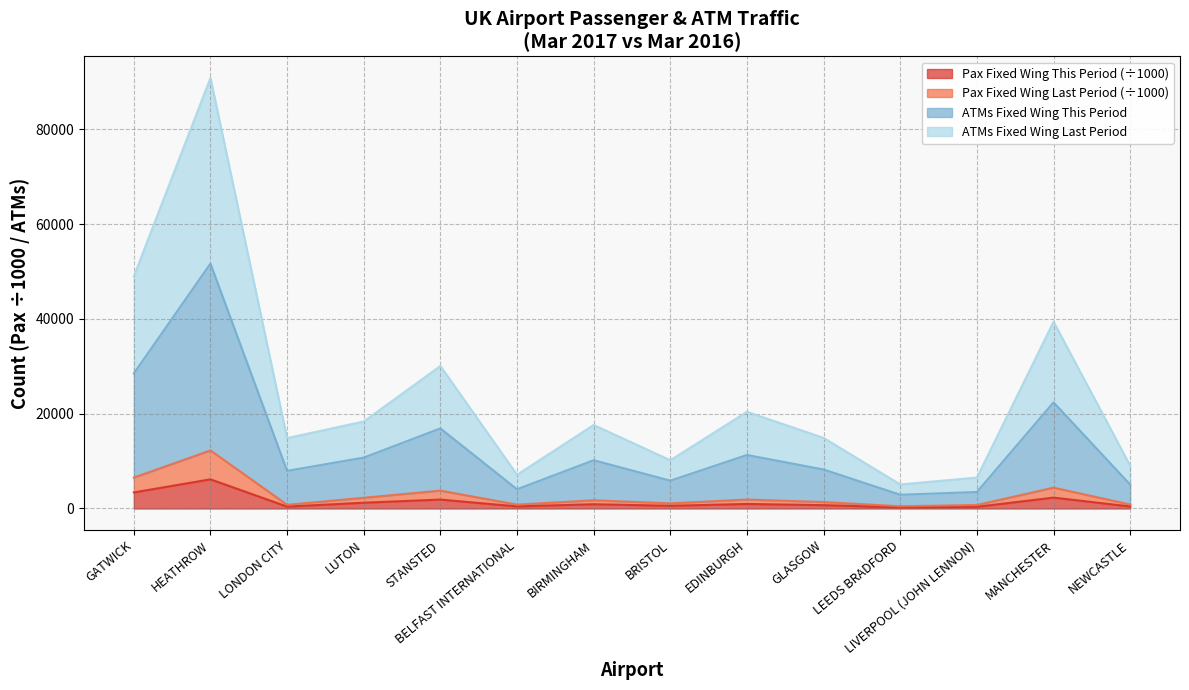

Is it true that total_pax_fixed_wing_last_period equals 315.5 at LEEDS BRADFORD?

False